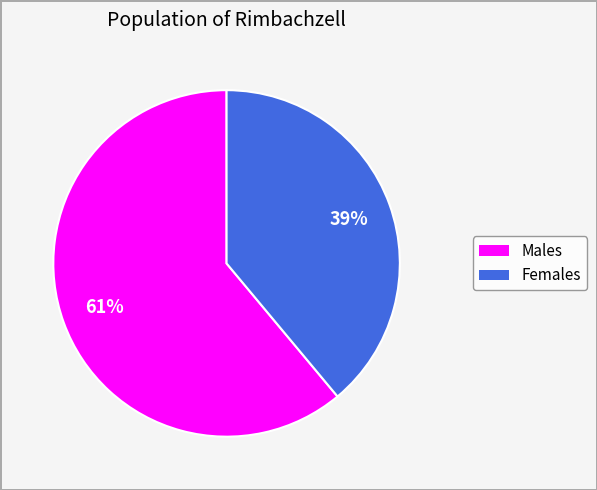

Is there any slice that represents more than half of the pie?

Yes